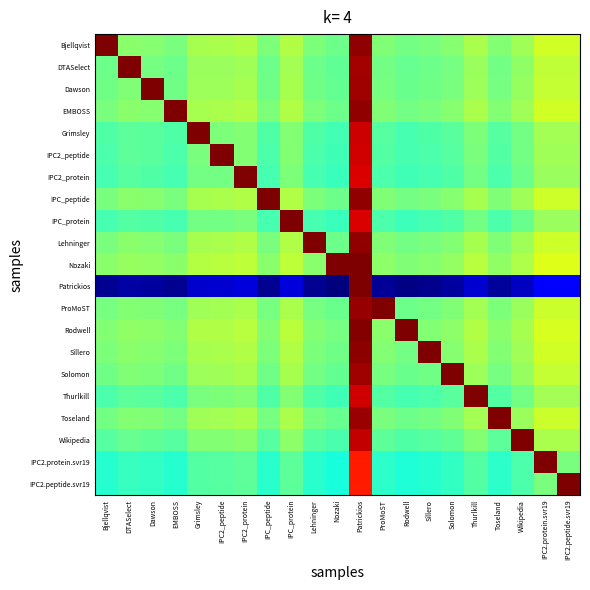

Which category has the highest value across all series?

Bjellqvist